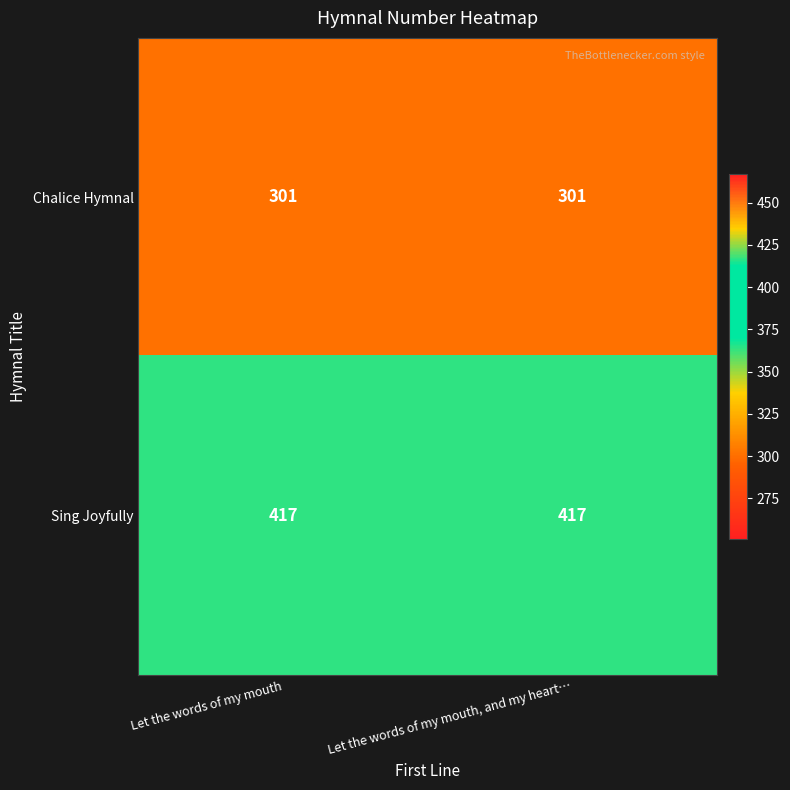

What is the approximate value of Sing Joyfully at Let the words of my mouth, and my heart…?

417